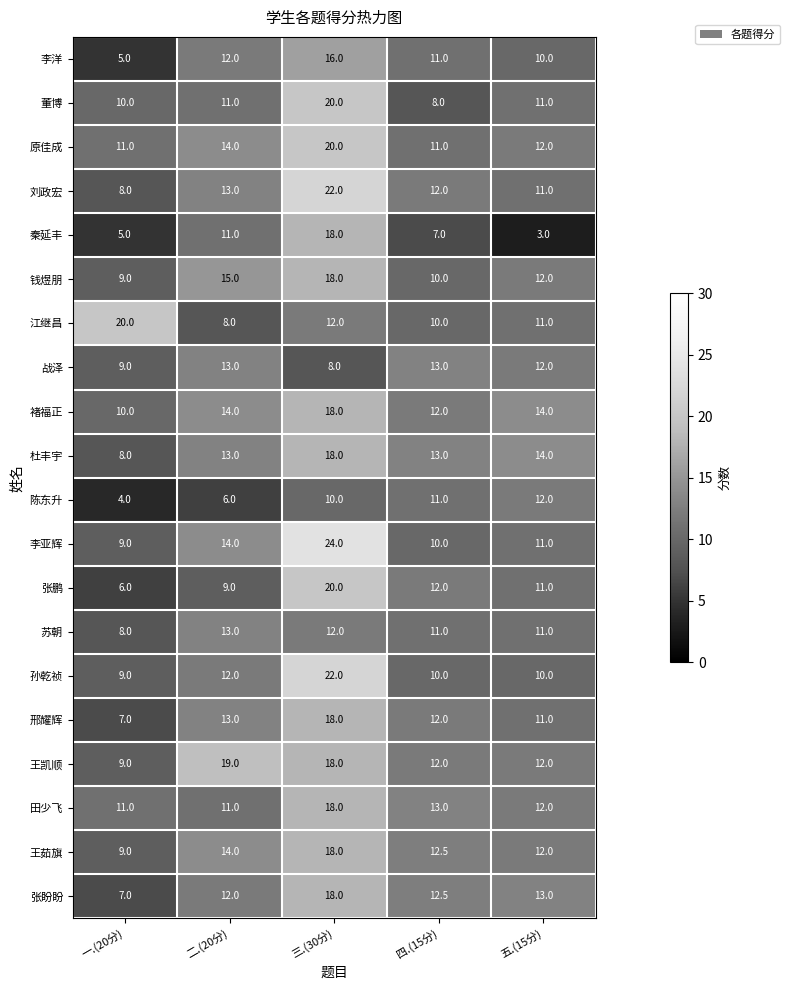

What is the difference between the 钱煜朋 values at 一.(20分) and 四.(15分)?

1.0